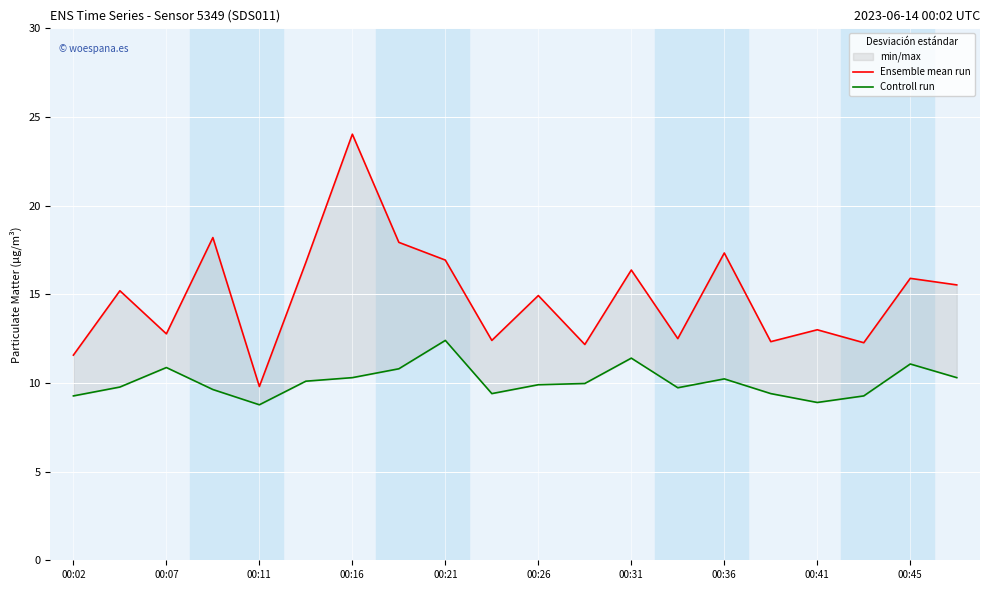

Between 00:21 and 00:16, which is larger?

00:16